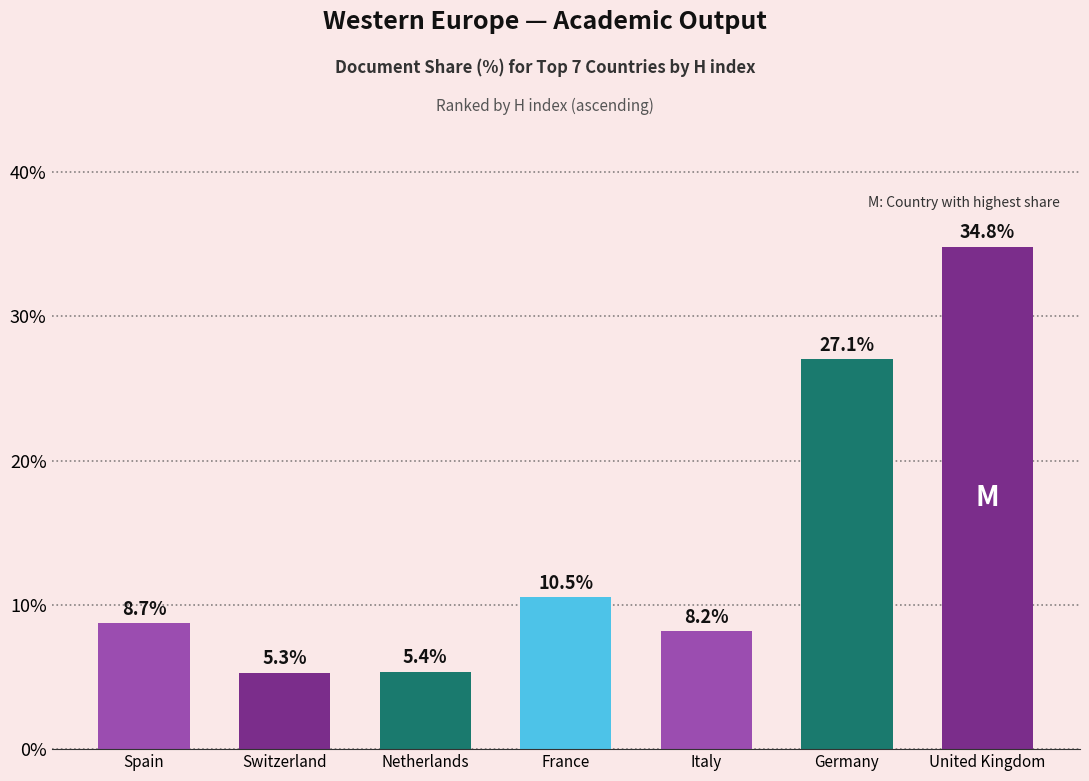

Where does the data first go above 8?

Spain